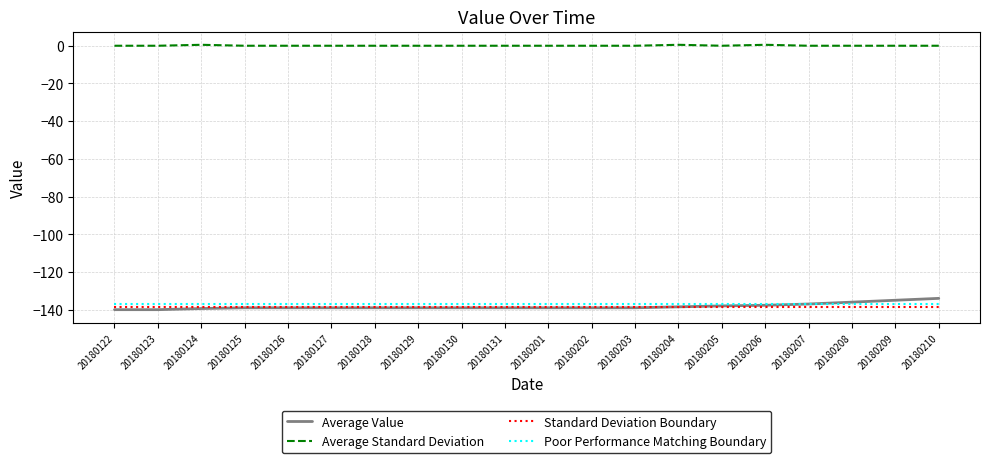

The Average Value series shows -139.4 at 20180124. True or false?

True